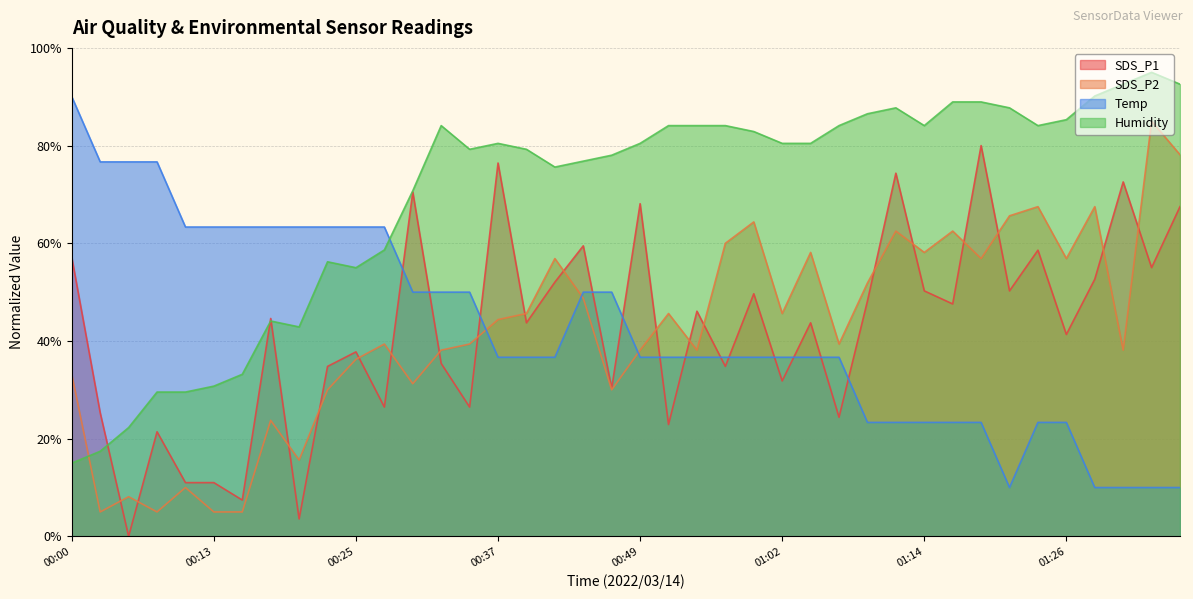

True or false: Humidity has a value of 113.1 at 01:04.

False